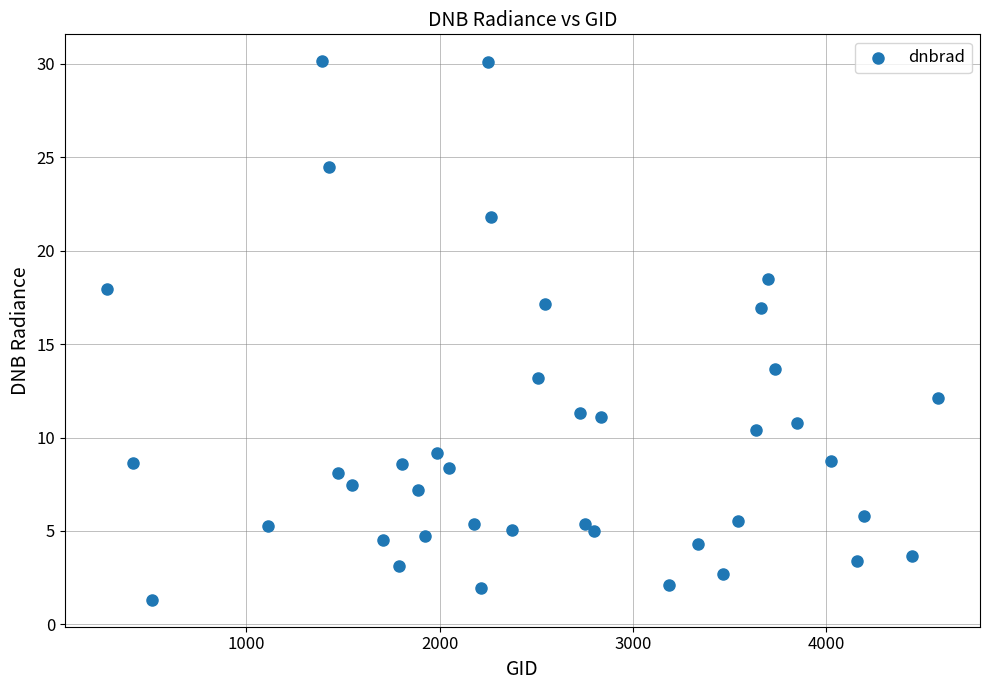

What Y value in the scatter plot is closest to 15?

13.7